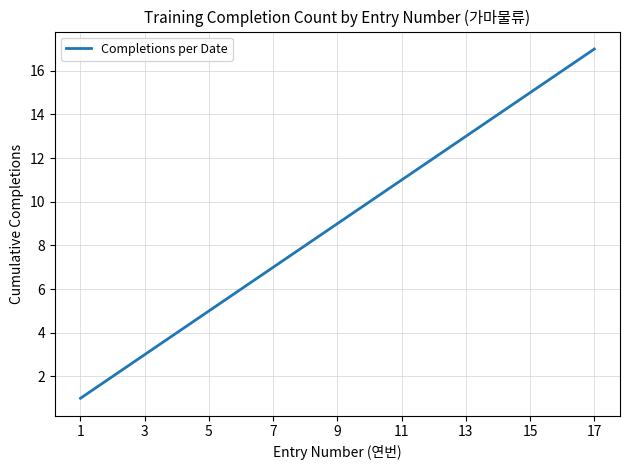

What is the difference between the maximum and minimum values?

16